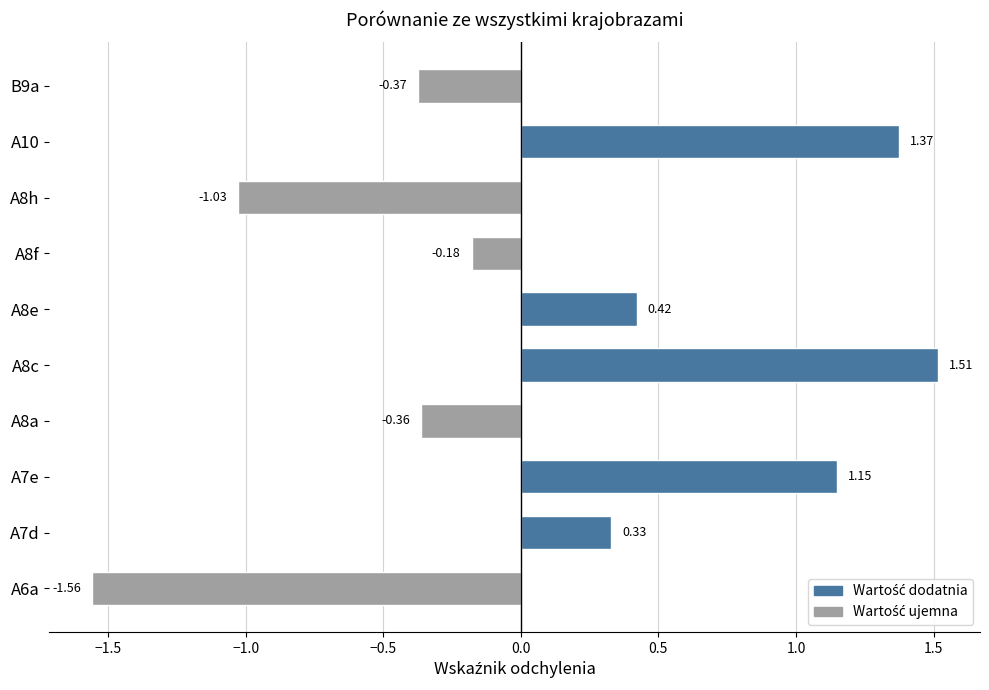

What is the sum of the values at A7d and A8h?

-0.7